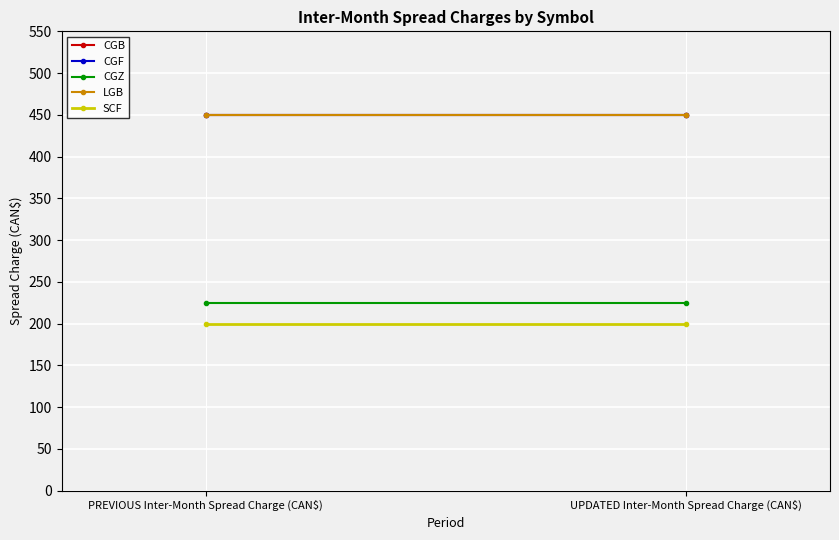

What is the difference between the highest and lowest values at PREVIOUS Inter-Month Spread Charge (CAN$)?

250